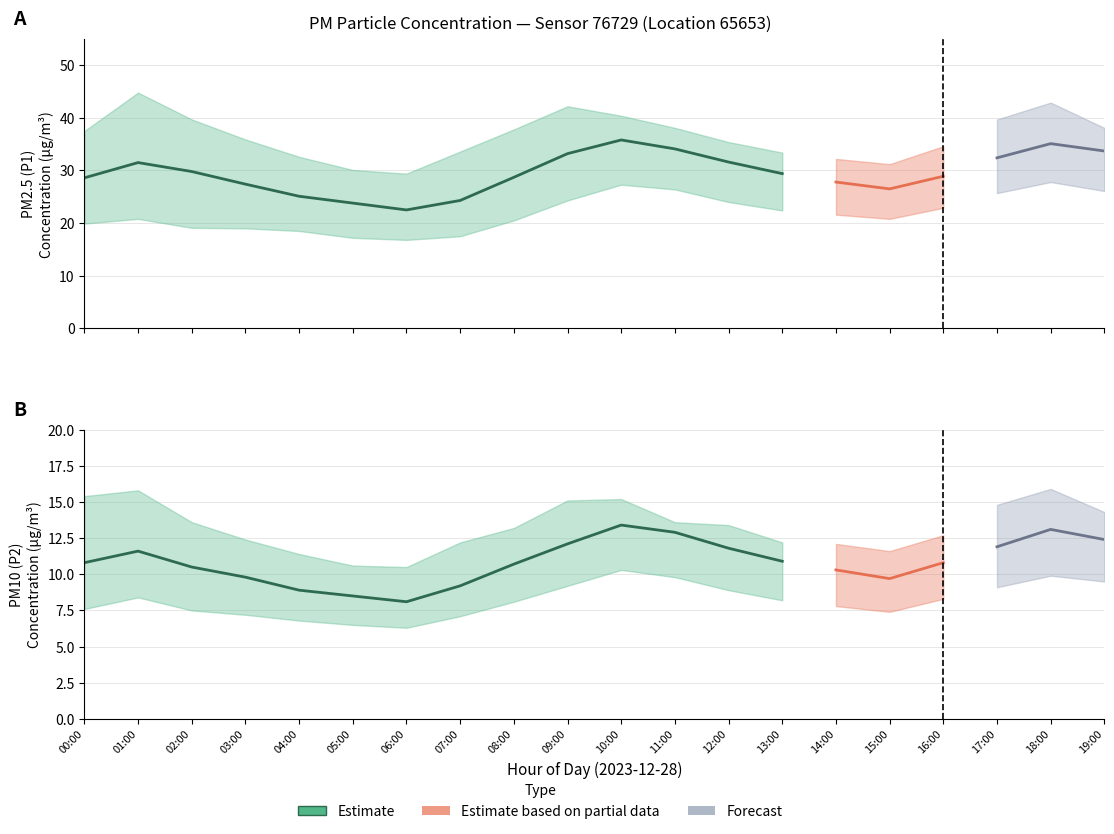

Rank the categories by P2 value from highest to lowest.

10:00, 18:00, 11:00, 19:00, 09:00, 17:00, 12:00, 01:00, 13:00, 00:00, 16:00, 08:00, 02:00, 14:00, 03:00, 15:00, 07:00, 04:00, 05:00, 06:00